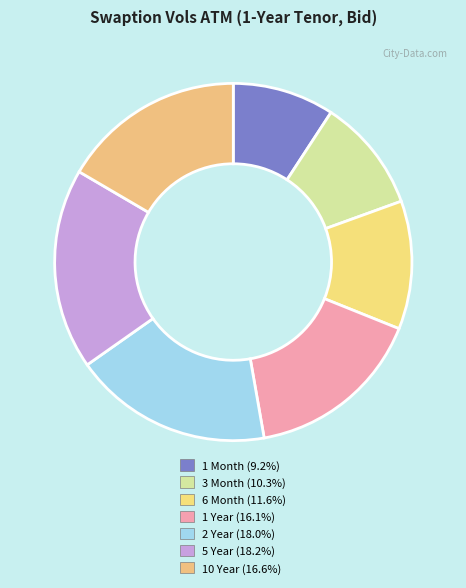

How many slices are in this pie chart?

7